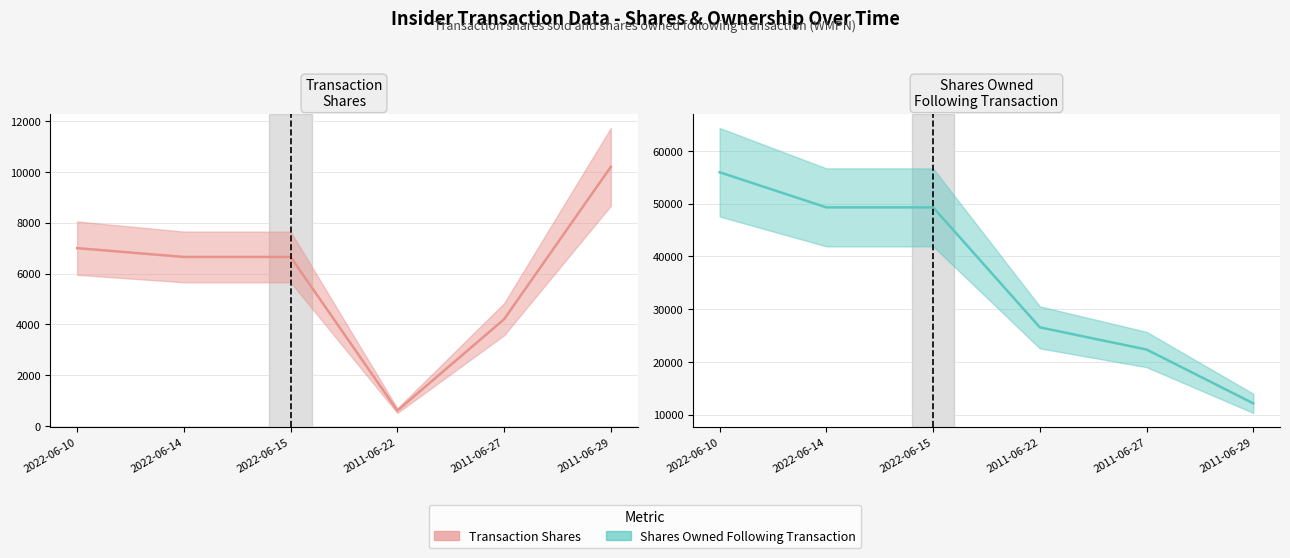

Which series has the largest total across all categories?

sharesOwnedFollowingTransaction (line)